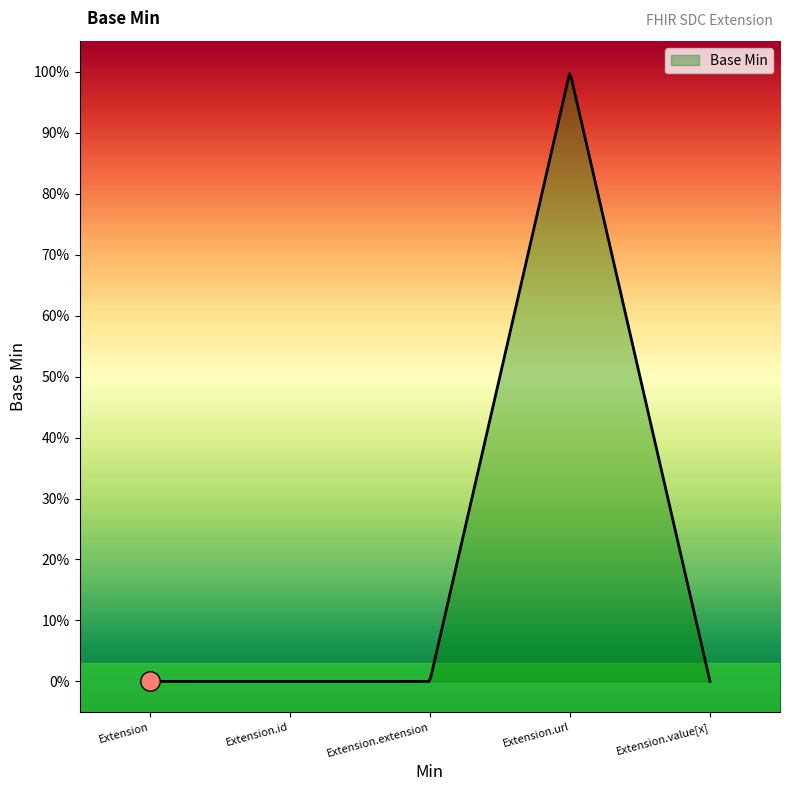

Does the chart display data point markers on the line(s)?

No